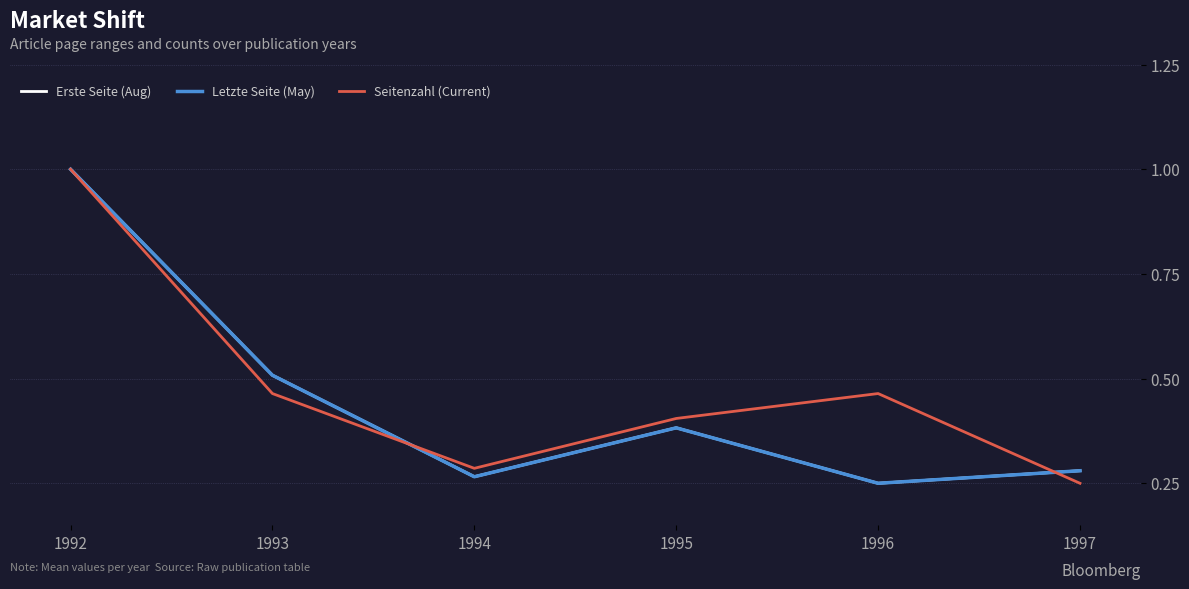

What is the maximum value for Letzte Seite (May)?

1.0